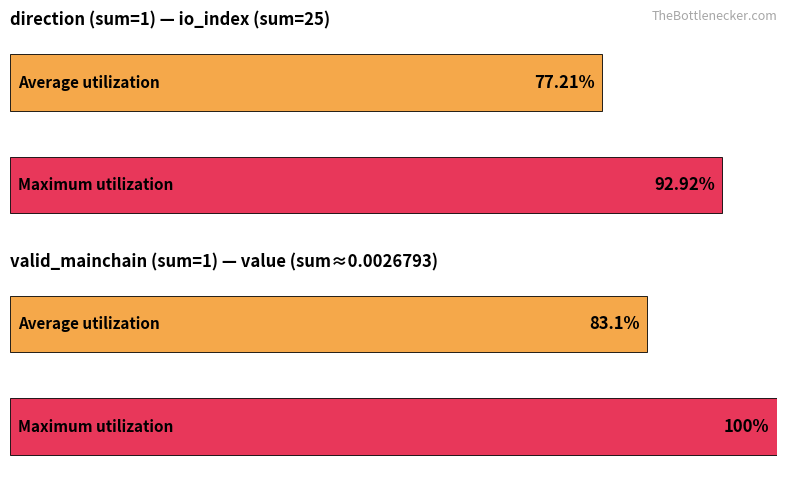

List the series in order of their overall mean, lowest first.

Average utilization, Maximum utilization